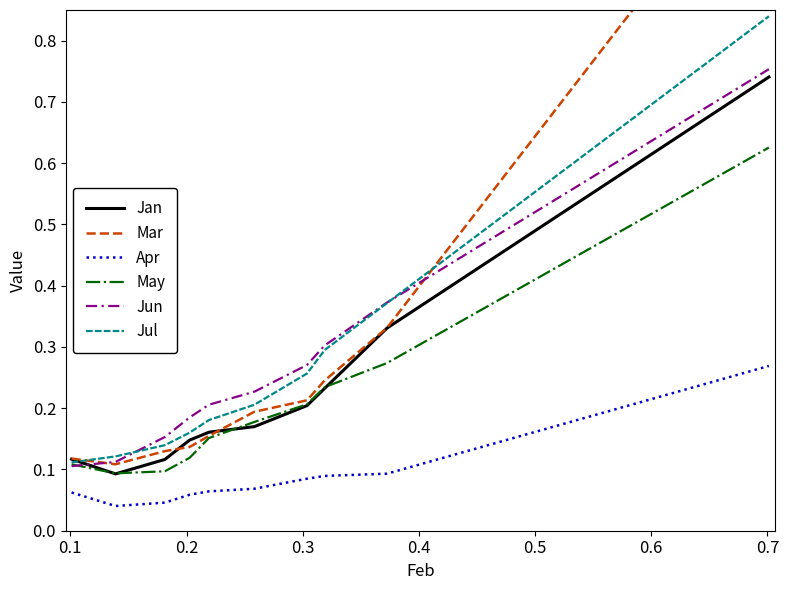

True or false: May and Apr cross at least once.

False